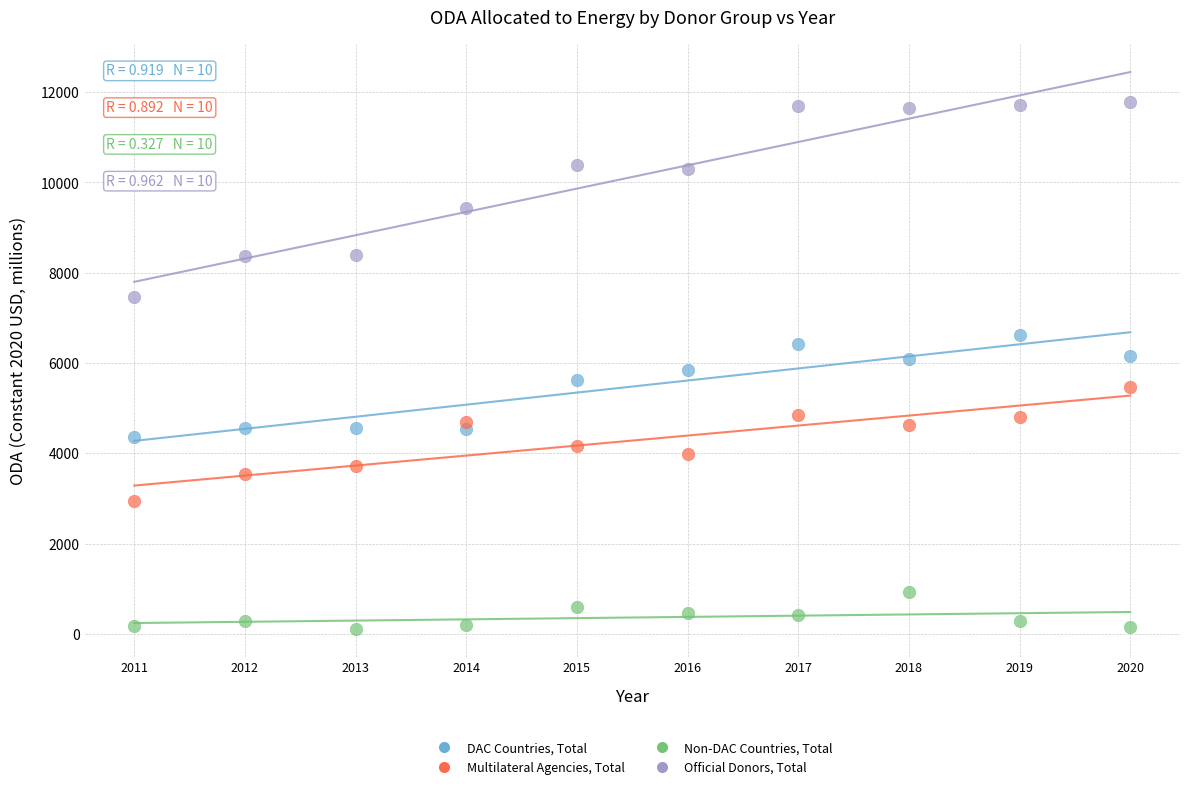

In the Official Donors, Total series, what Y value is closest to 9626?

9445.4